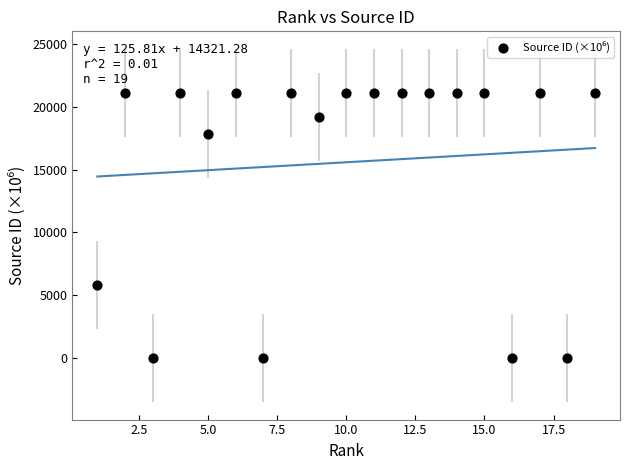

What Y value in the scatter plot is closest to 10550?

5800.2